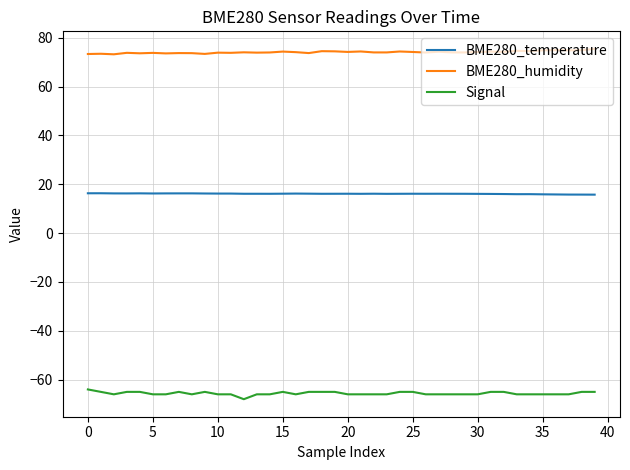

True or false: Signal and BME280_temperature cross at least once.

False